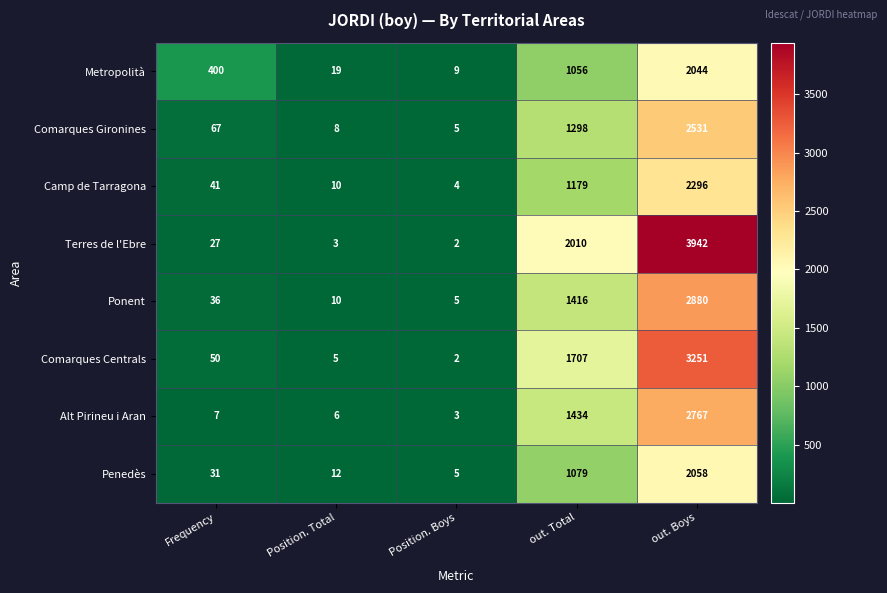

How many data points does each series have?

5